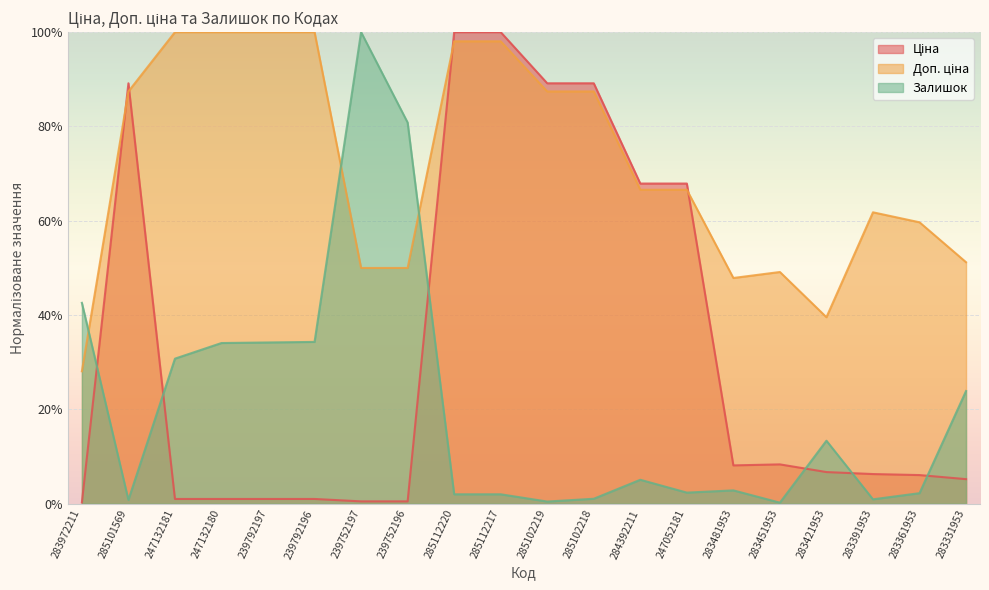

Rank the series by their average value, from lowest to highest.

Залишок, Ціна, Доп. ціна